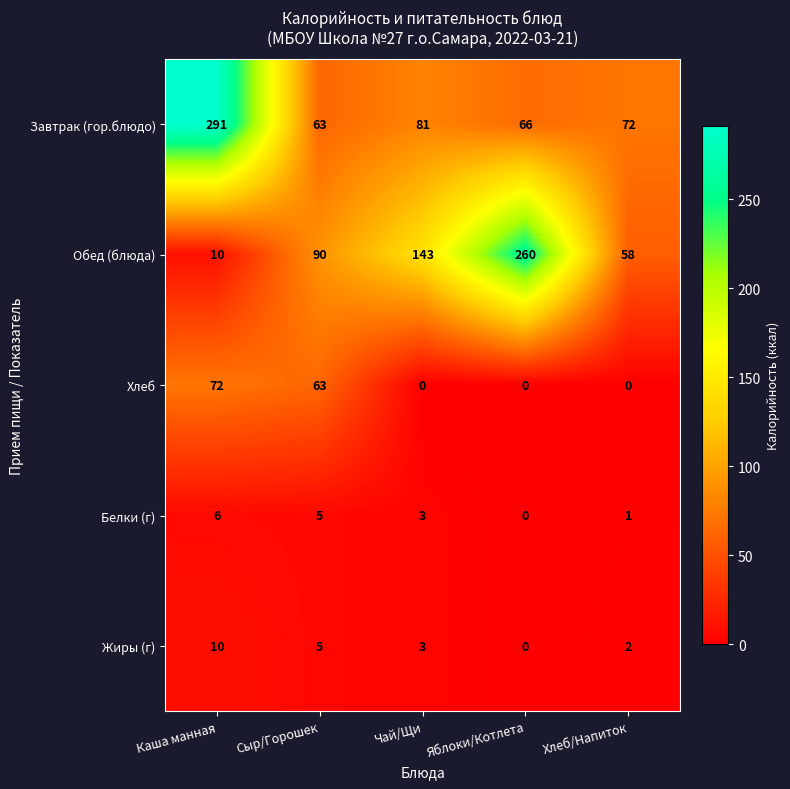

Reading left to right, extract all data points from this chart.

Завтрак (гор.блюдо): 291	63	81	66	72
Обед (блюда): 10	90	143	260	58
Хлеб: 72	63	0	0	0
Белки (г): 6	5	3	0	1
Жиры (г): 10	5	3	0	2